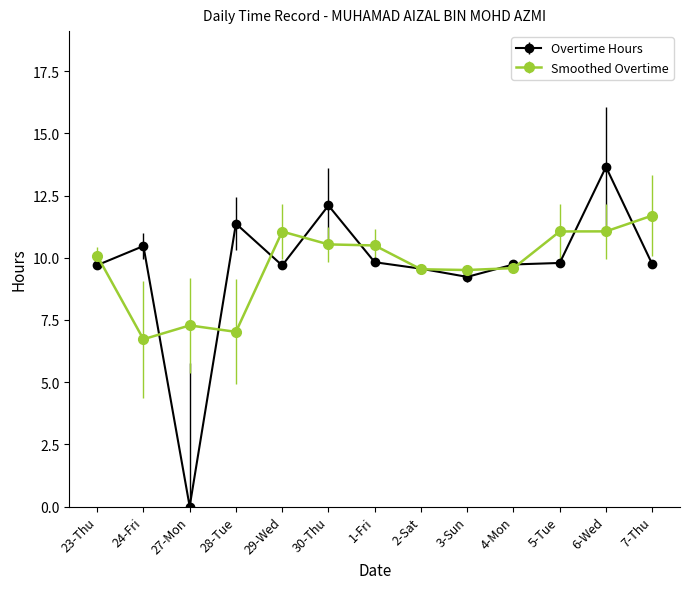

How many data points in Smoothed Overtime are above 10?

7